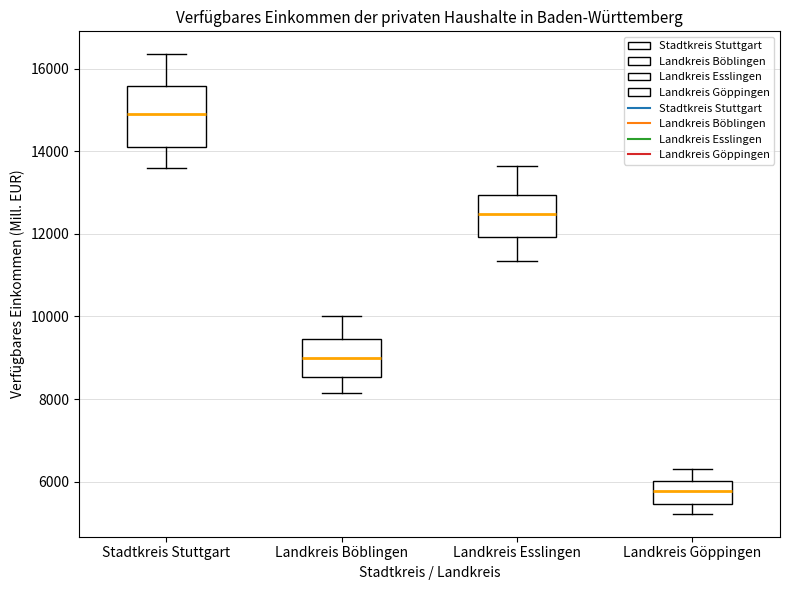

Reading left to right, read every box against the y-axis: the position of its median line, the range the box covers, and the ends of its whiskers. The values are not printed on the chart, so give them approximately, as read against the axis.

Stadtkreis Stuttgart: median 14800, box 14200 to 15600, whiskers 13600 to 16400
Landkreis Böblingen: median 9000, box 8600 to 9400, whiskers 8200 to 10000
Landkreis Esslingen: median 12400, box 12000 to 13000, whiskers 11400 to 13600
Landkreis Göppingen: median 5800, box 5400 to 6000, whiskers 5200 to 6400